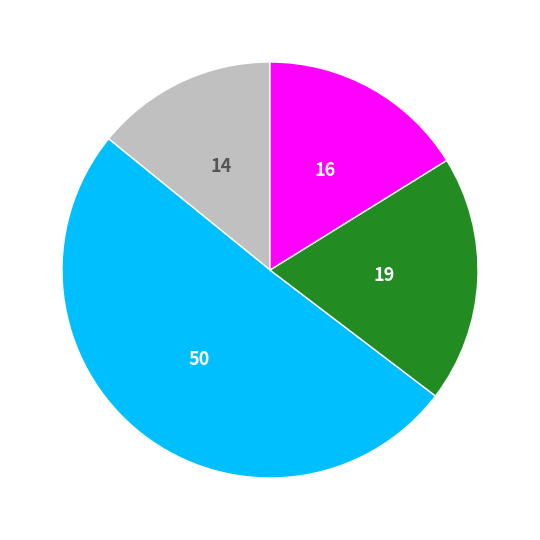

Is there a majority slice in this chart?

Yes